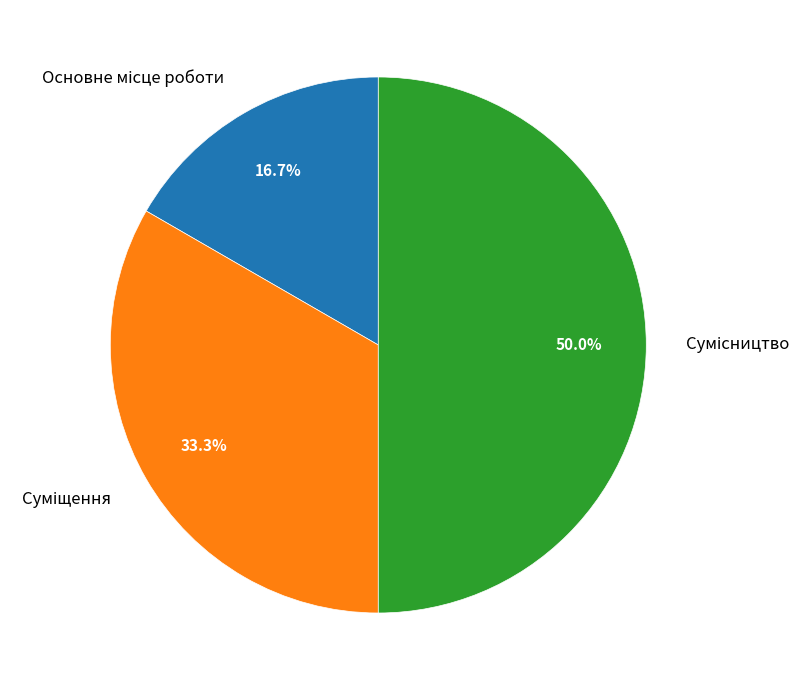

Which category has the smallest portion of the pie?

Основне місце роботи